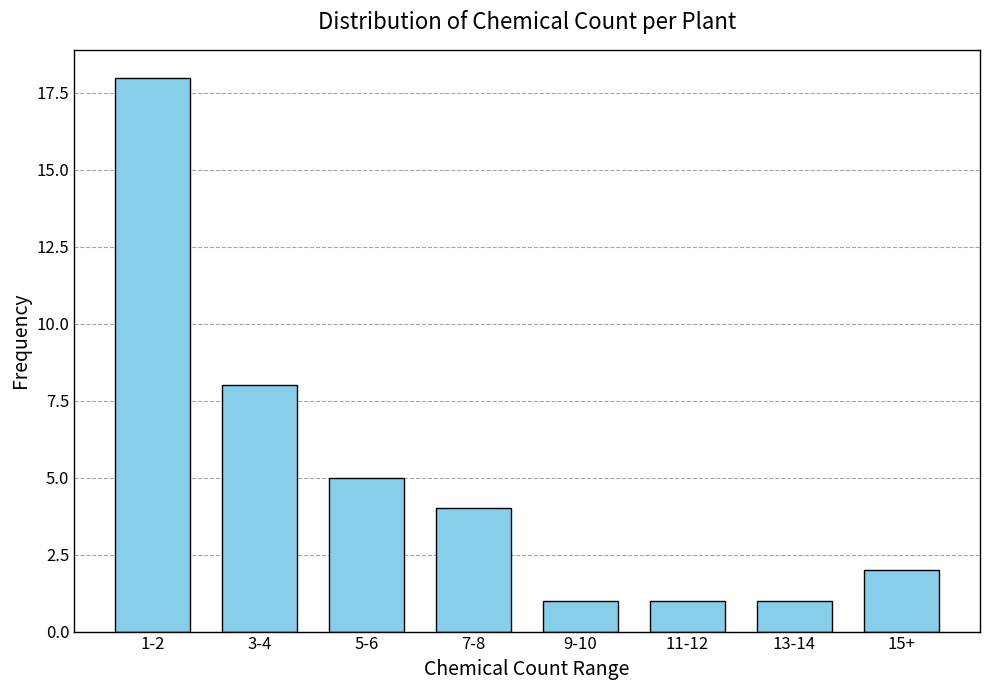

Reading left to right, transcribe all the data shown in this chart.

1-2=18	3-4=8	5-6=5	7-8=4	9-10=1	11-12=1	13-14=1	15+=2